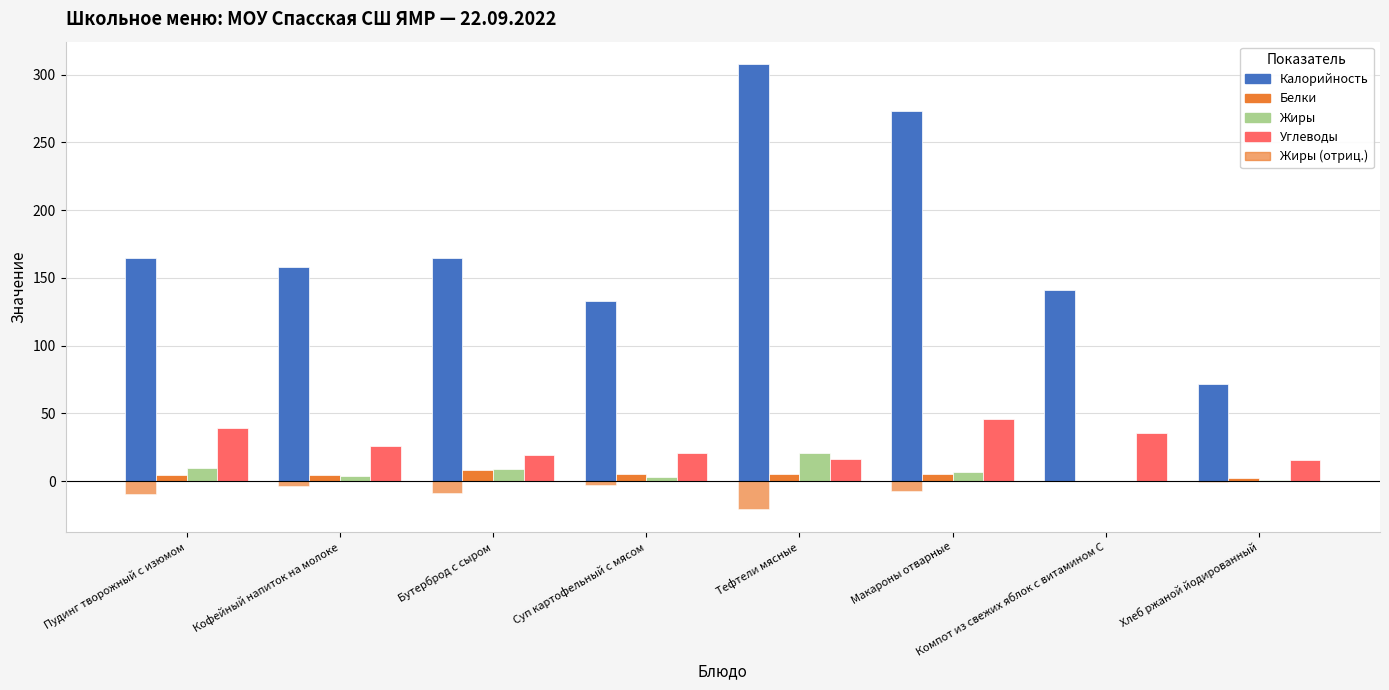

At Макароны отварные, list the series in order from largest to smallest.

Калорийность, Углеводы, Жиры, Белки, Жиры (отриц.)